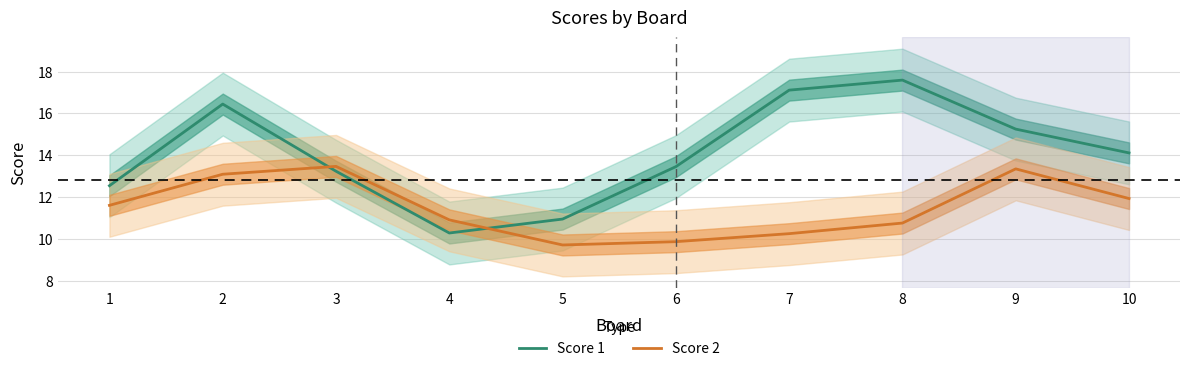

How many data points in Score 1 are less than 14?

5